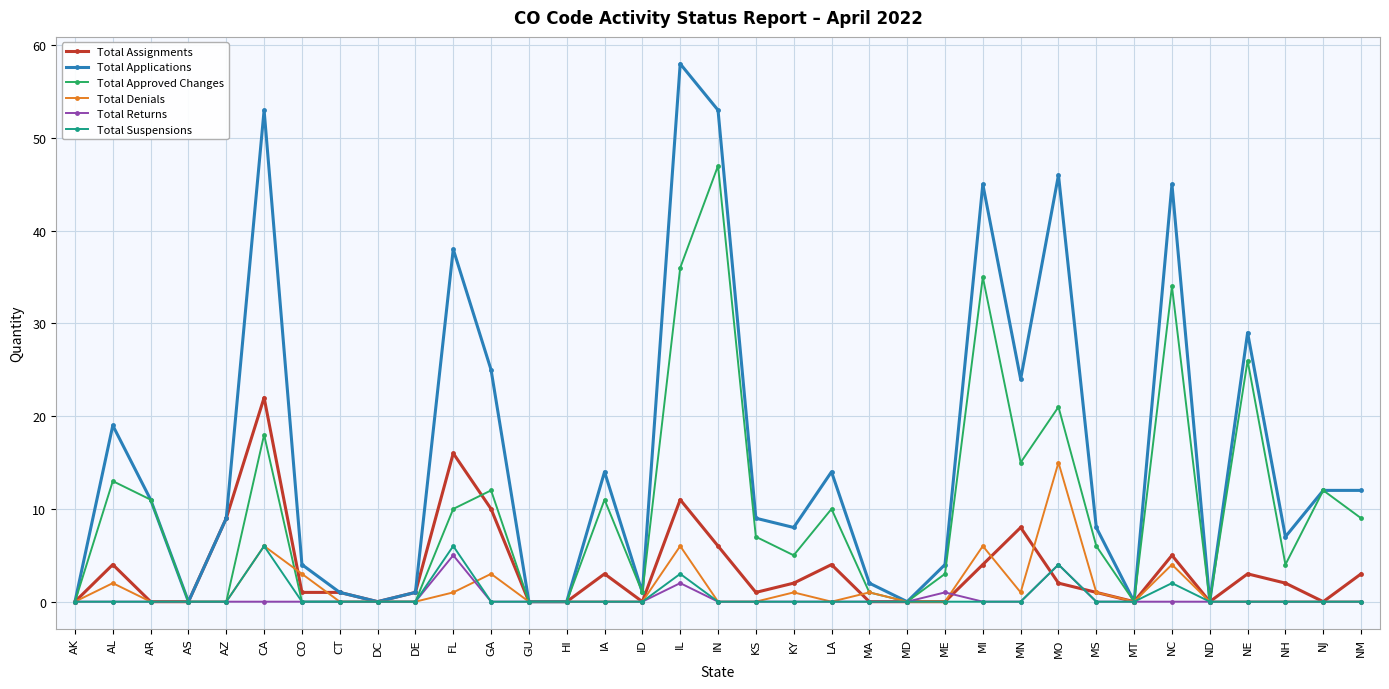

Which category has the highest value across all series?

IL